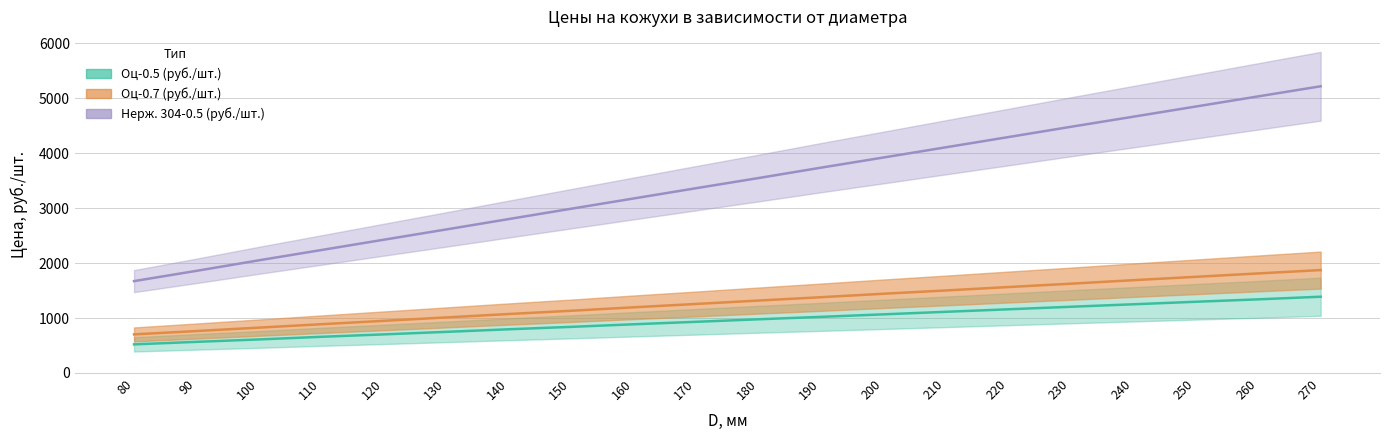

Read the Оц-0.5 (руб./шт.) value at 260, to the nearest 10.

1340